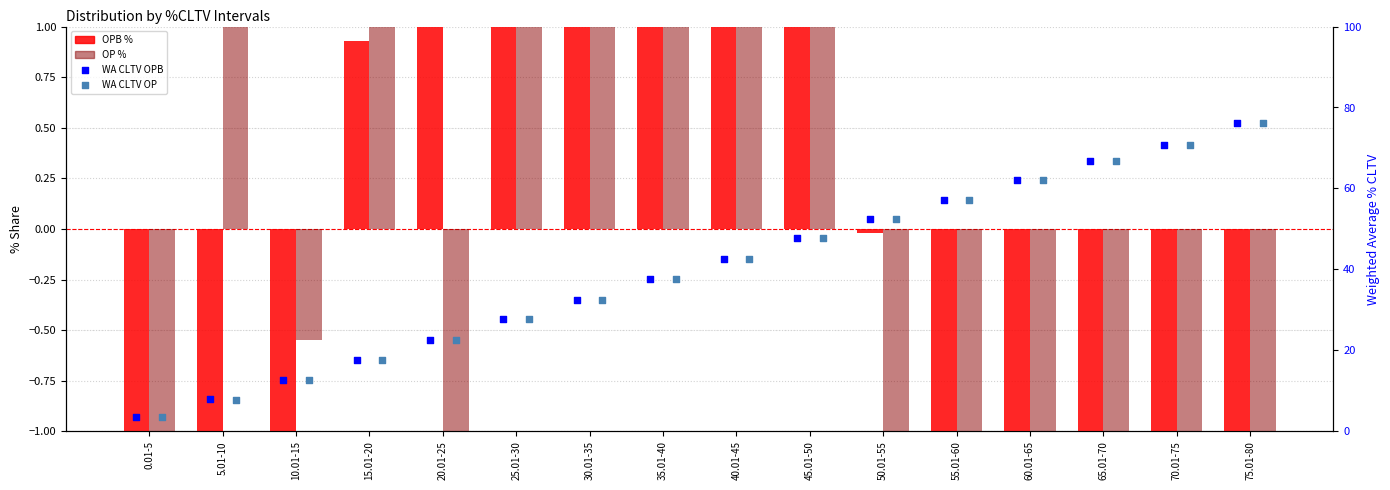

Is the value of OP % at 75.01-80 greater than the value of OPB % at 10.01-15?

No